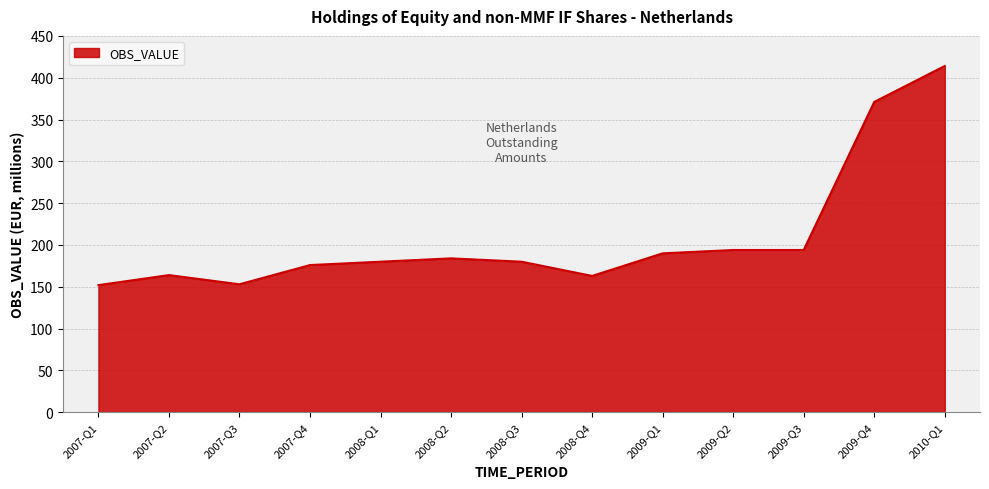

The value at 2007-Q3 is 32. True or false?

False